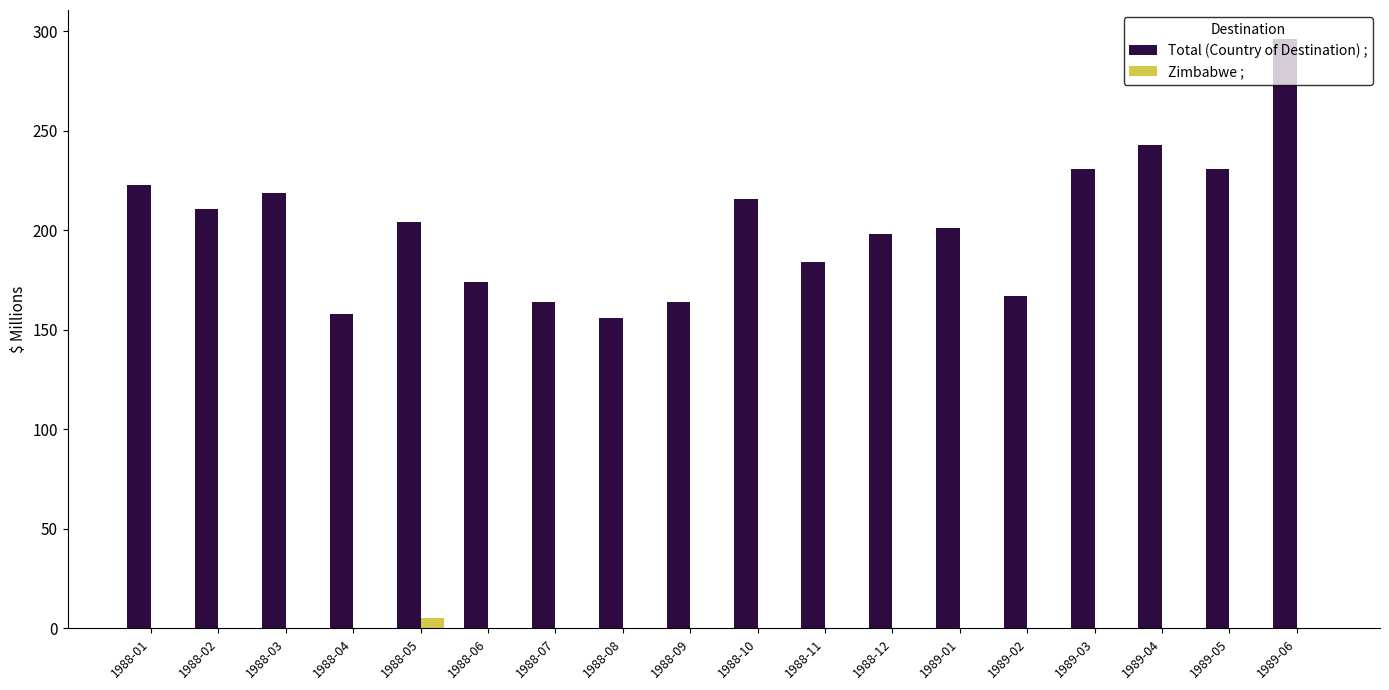

What is the sum of all Zimbabwe ; values?

5